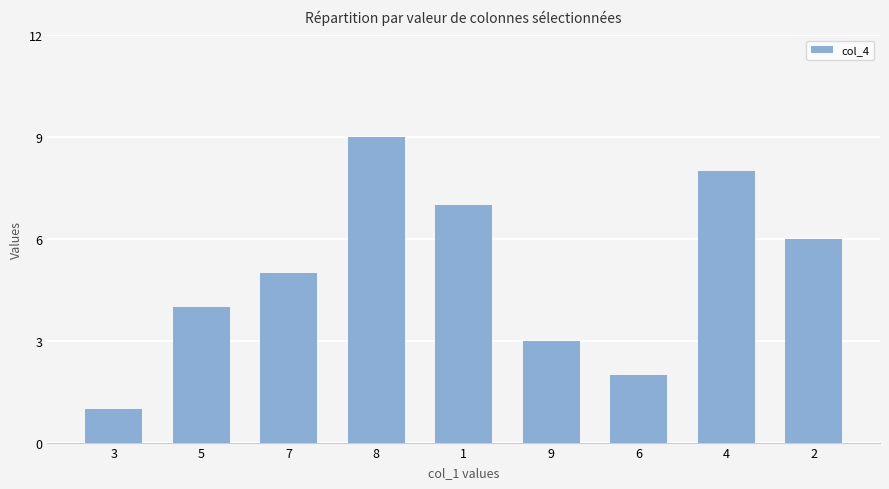

What is the value of the 3rd bar from the left?

5